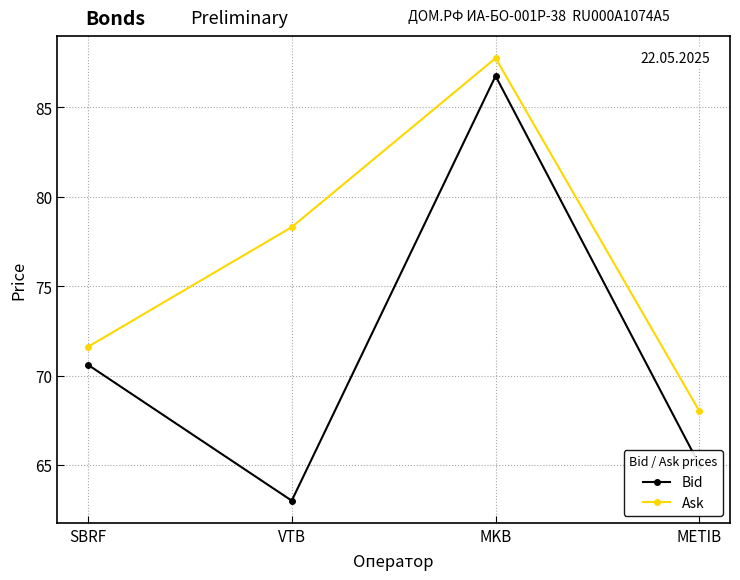

At how many categories does at least one series exceed 81?

1